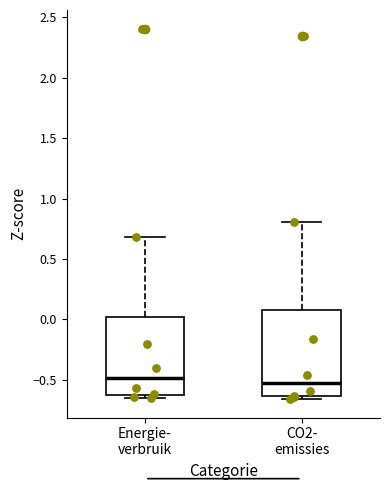

Reading left to right, transcribe this box plot: for each box, give where its median line is, the range the box spans, and where its two whiskers end, as read against the y-axis. The values are not printed on the chart, so give them approximately, as read against the axis.

Energie- verbruik: median -0.50, box -0.60 to 0.00, whiskers -0.65 to 0.70
CO2- emissies: median -0.50, box -0.65 to 0.10, whiskers -0.65 (just below the box's lower edge) to 0.80